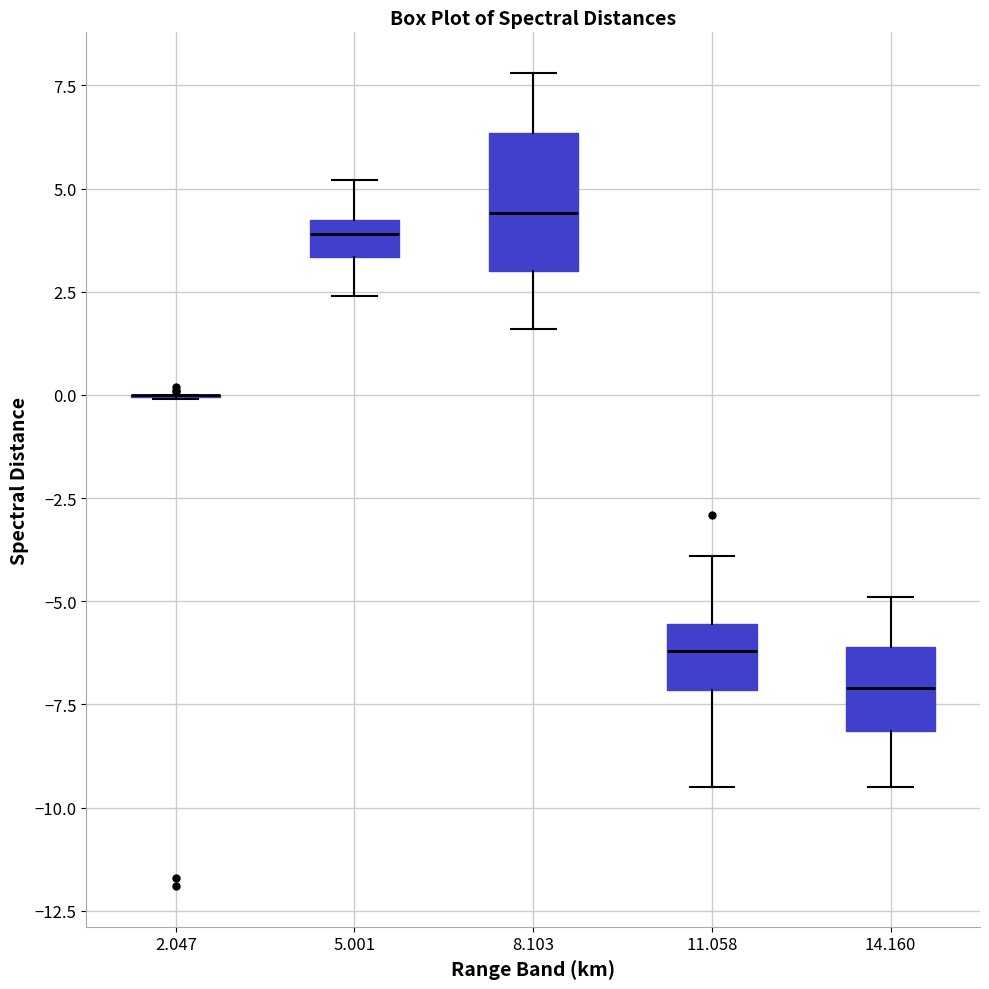

Where does the median line of the box at x = 11.058 sit on the y-axis? The values are not printed on the chart, so give them approximately, as read against the axis.

-6.0